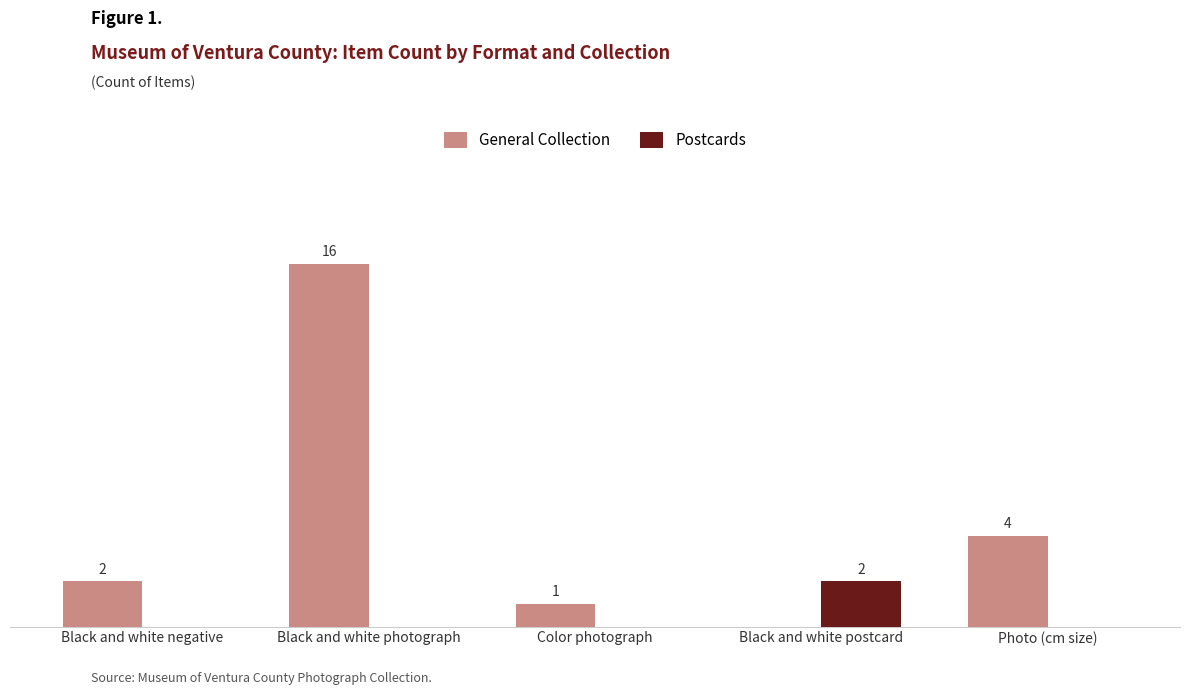

Which series changed the most between Black and white postcard and Photo (cm size)?

General Collection